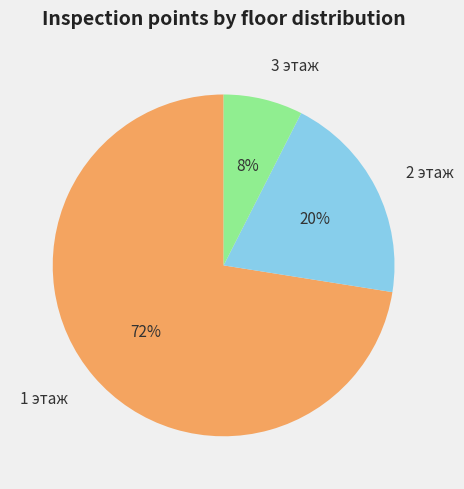

To the nearest percent, what portion does 2 этаж represent?

20%